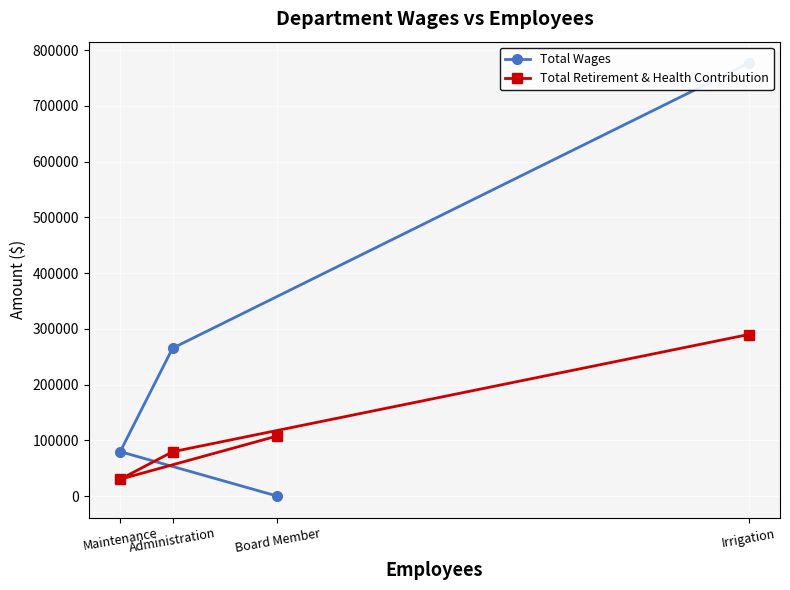

What is the total value across all series at Maintenance?

110043